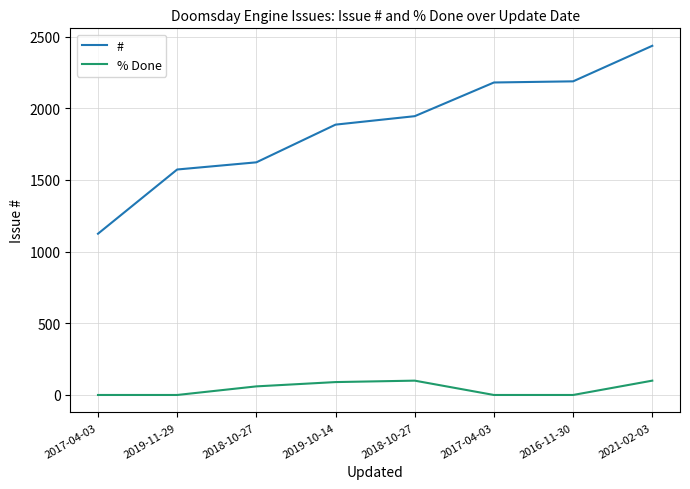

What is the label of the 2nd point from the left?

2019-11-29